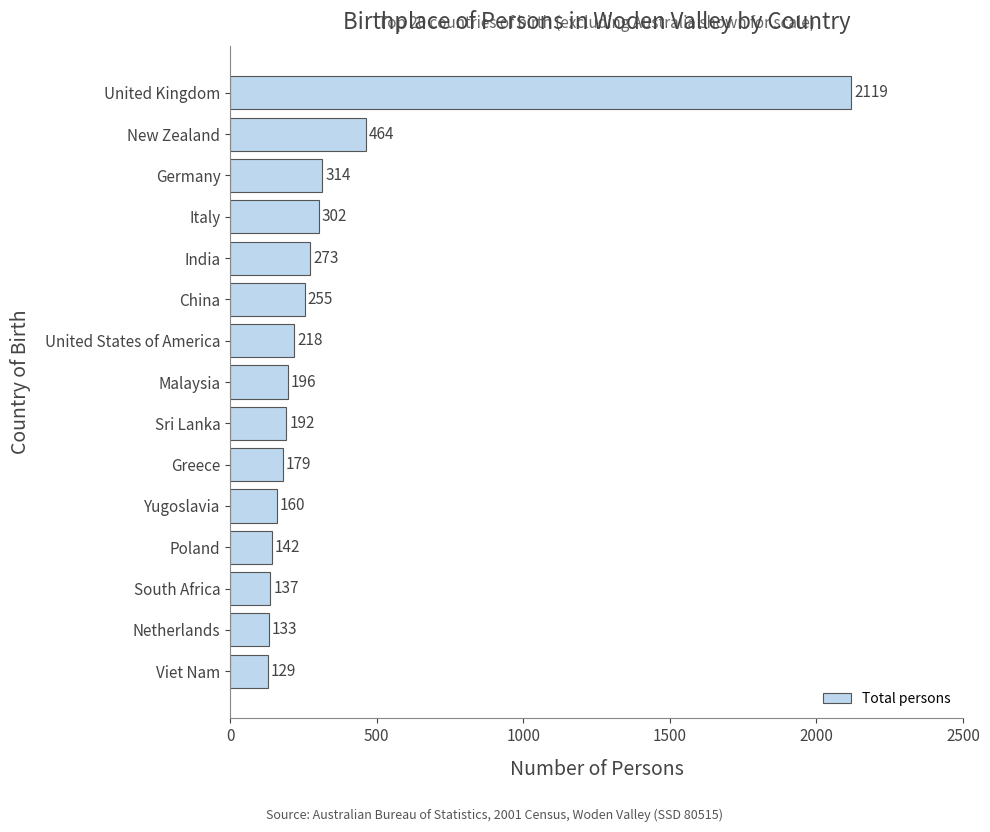

What is the difference between the maximum and minimum values?

1990